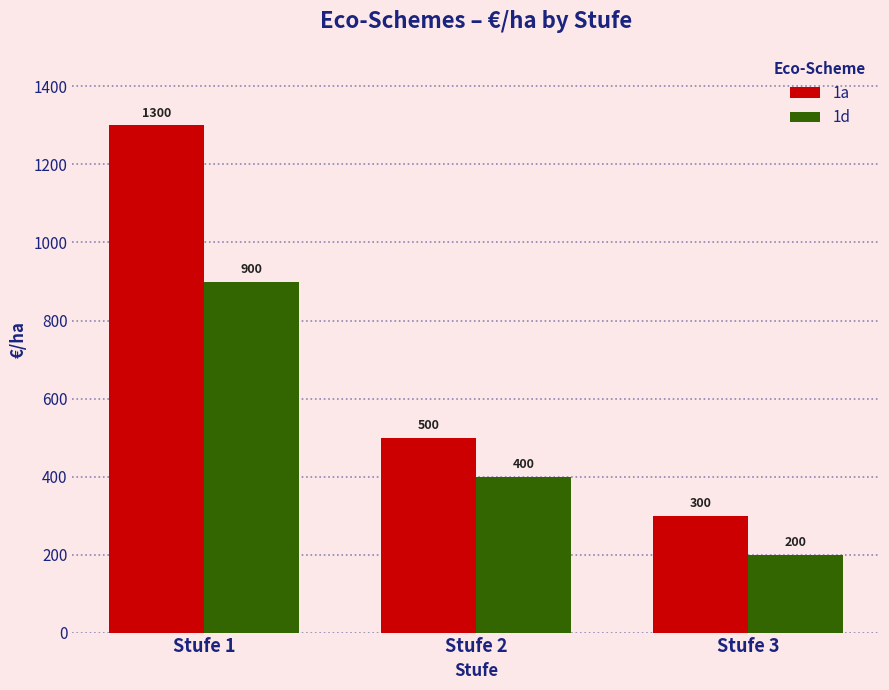

List the series in order of their peak value, highest first.

1a, 1d